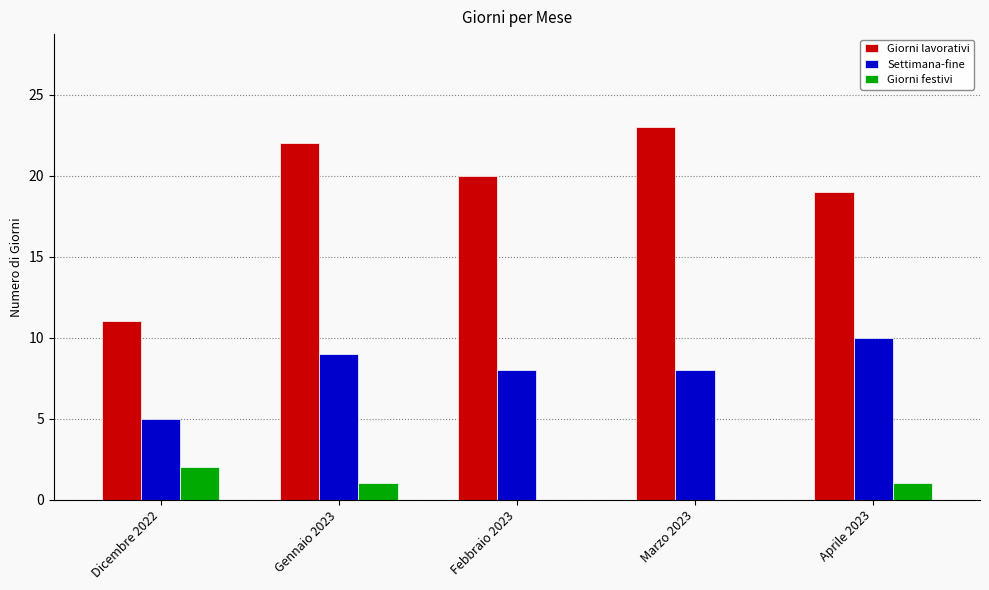

Does the chart contain stacked bars?

No